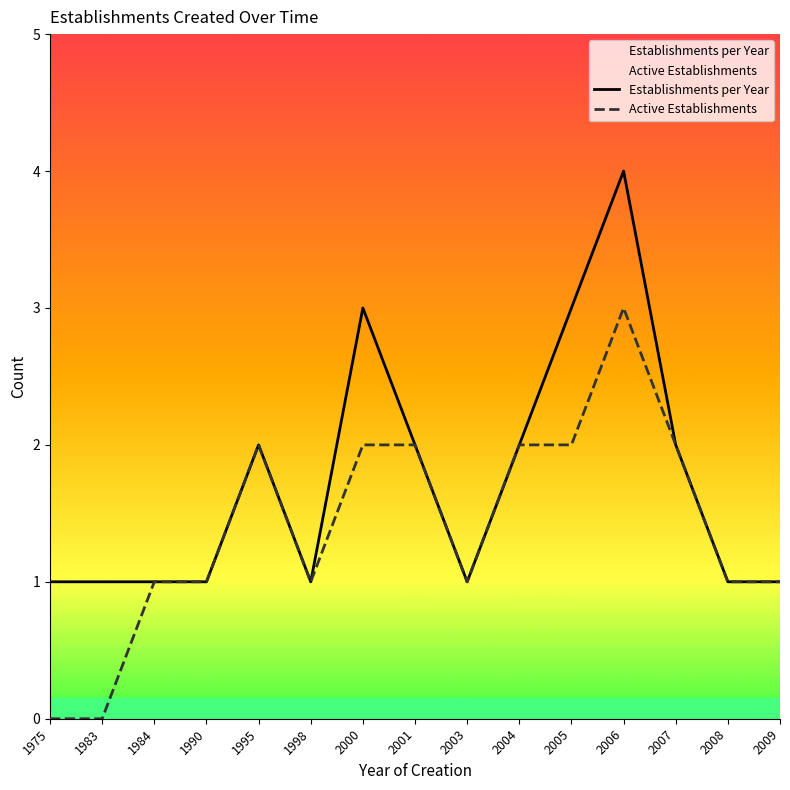

List the series in order of their peak value, highest first.

Establishments per Year, Active Establishments